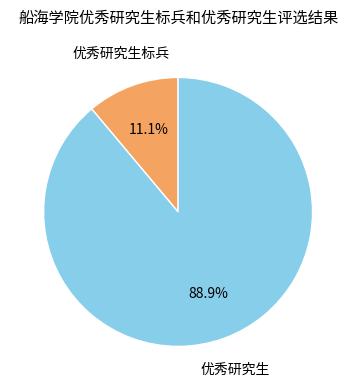

To the nearest percent, what is the average slice percentage?

50%